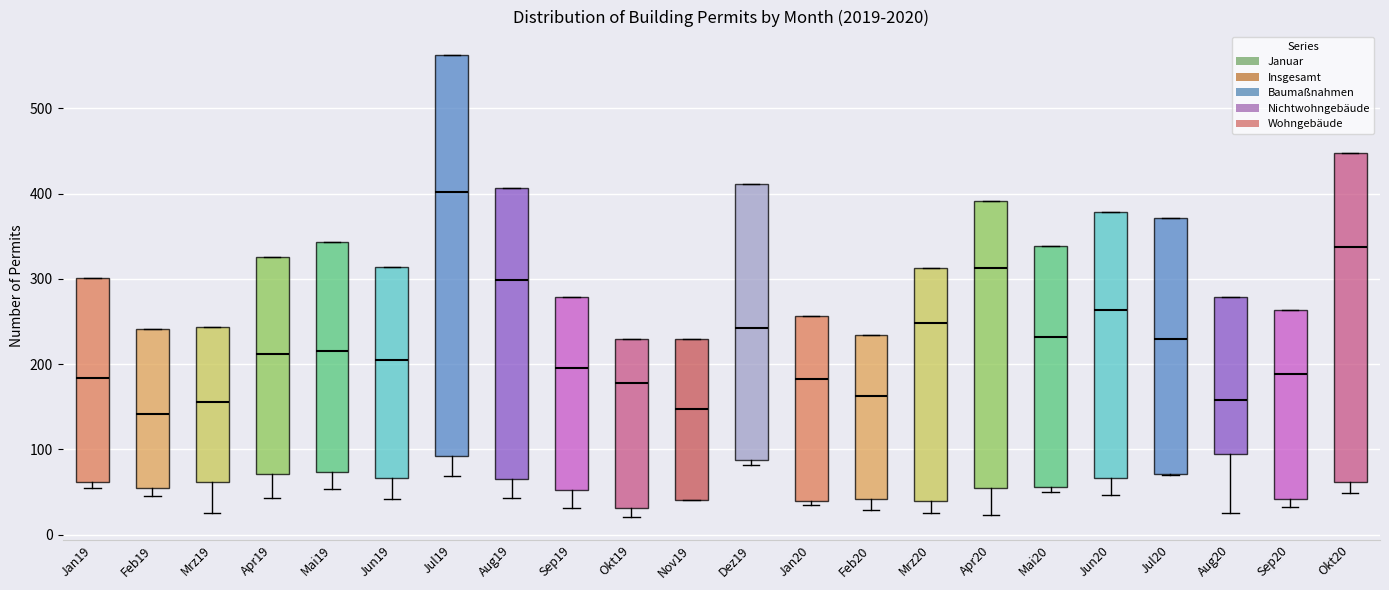

Which box is the tallest, from its lower edge to its upper edge?

Jul19